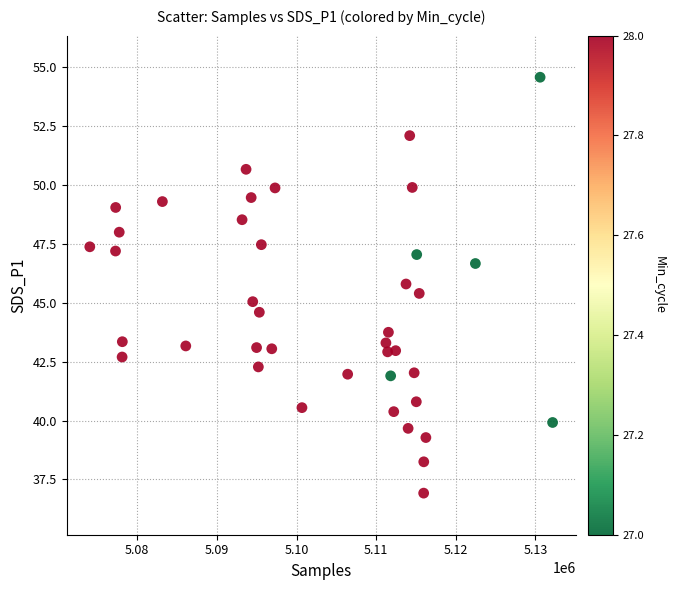

What is the range of Y values (max minus min)?

17.7